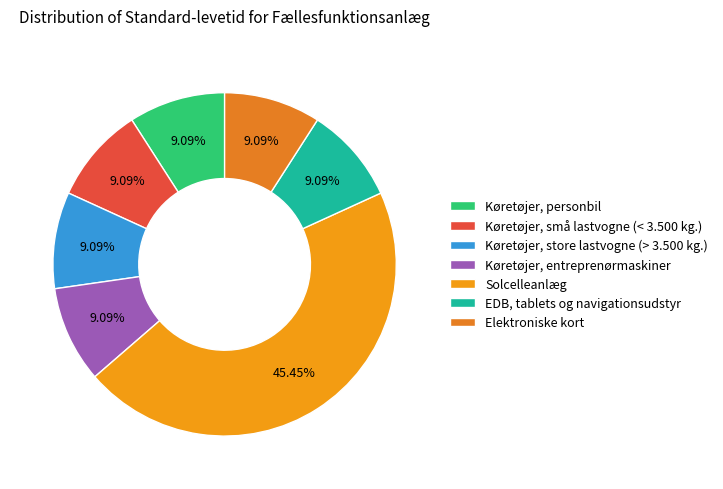

What is the ratio of the value at Køretøjer, store lastvogne (> 3.500 kg.) to the value at Elektroniske kort?

1.0